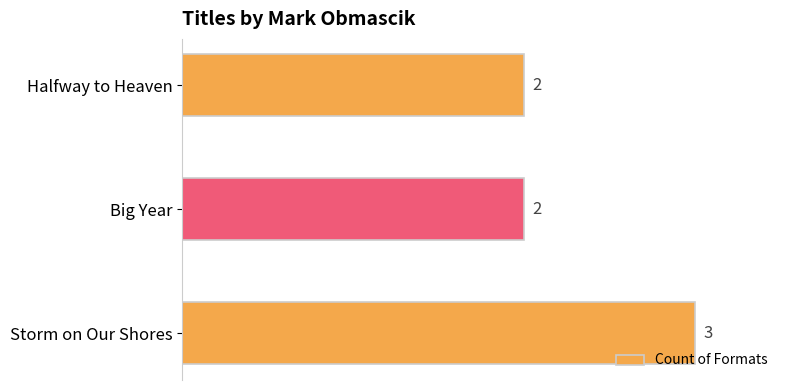

What is the sum of all values?

7